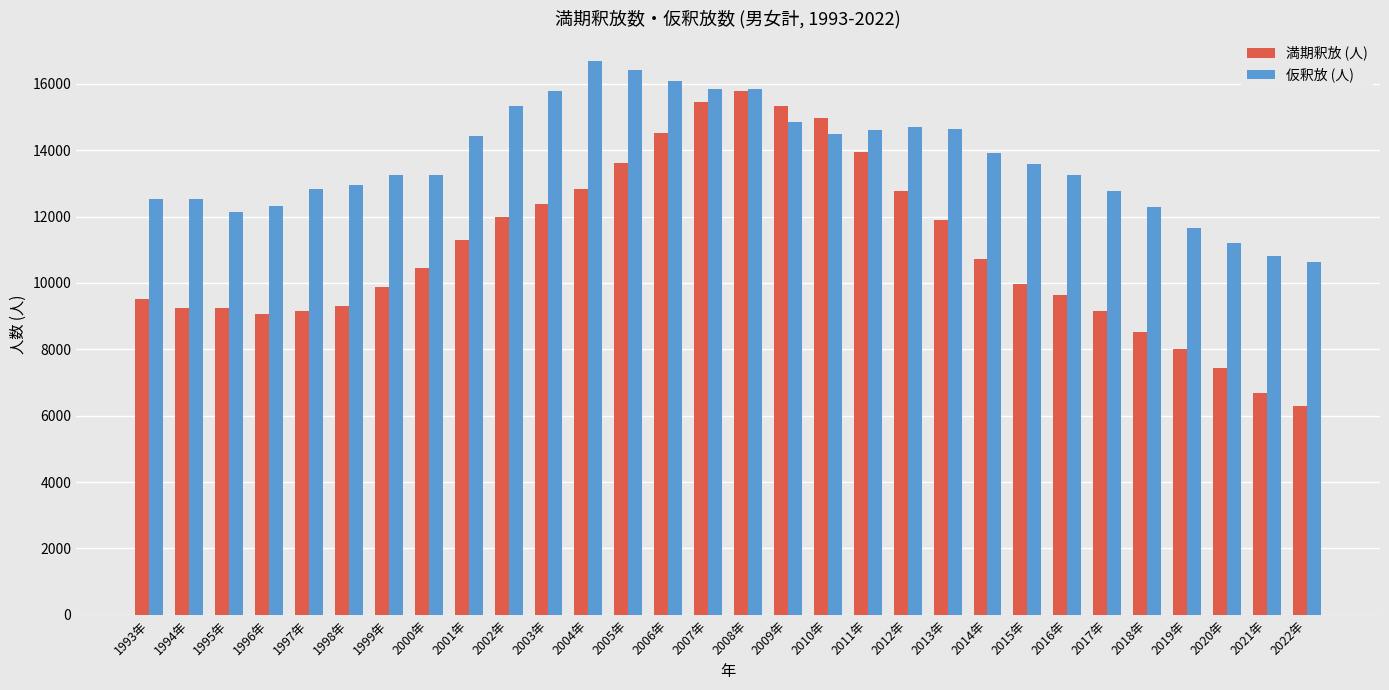

Which category has the lowest value in the 仮釈放 (人) series?

2022年